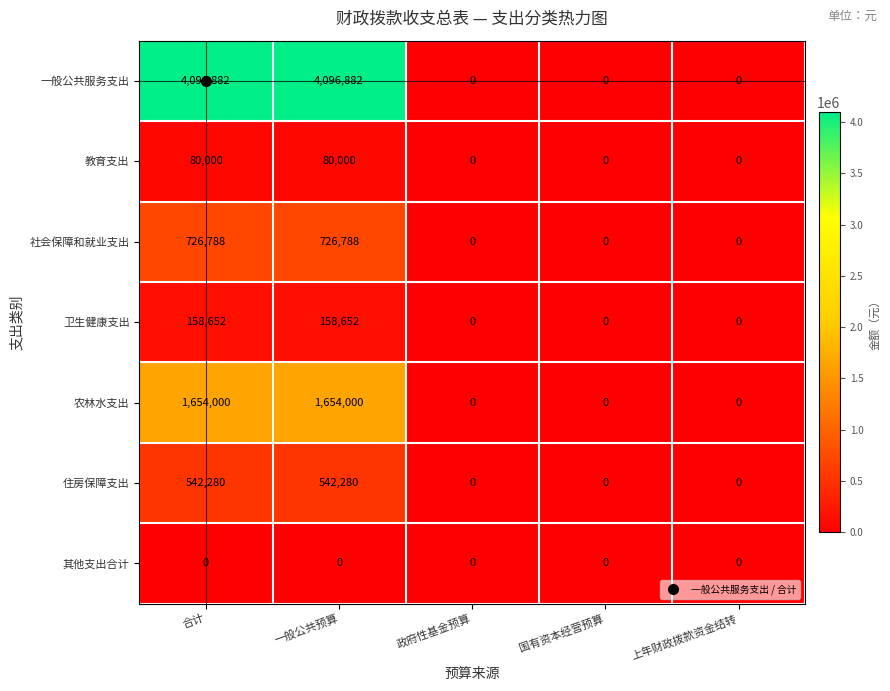

What is the difference between the 社会保障和就业支出 values at 国有资本经营预算 and 合计?

726788